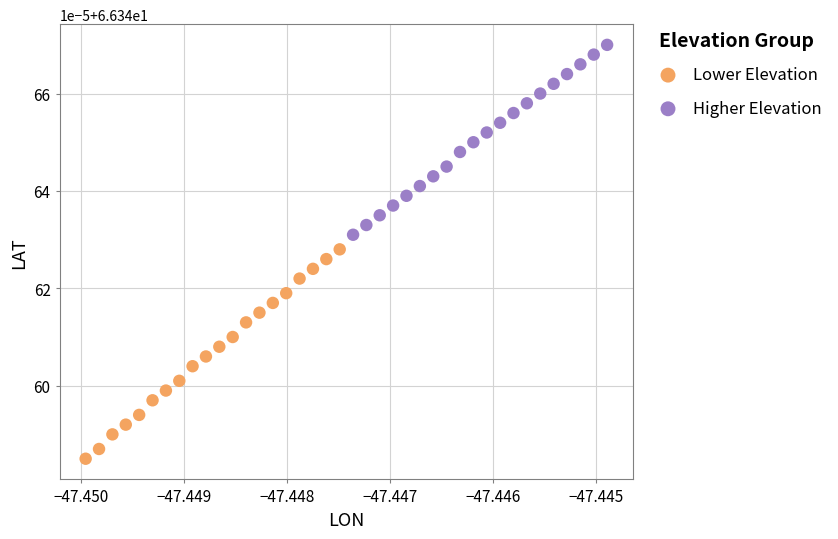

Which series has the largest Y range (max minus min)?

Lower Elevation